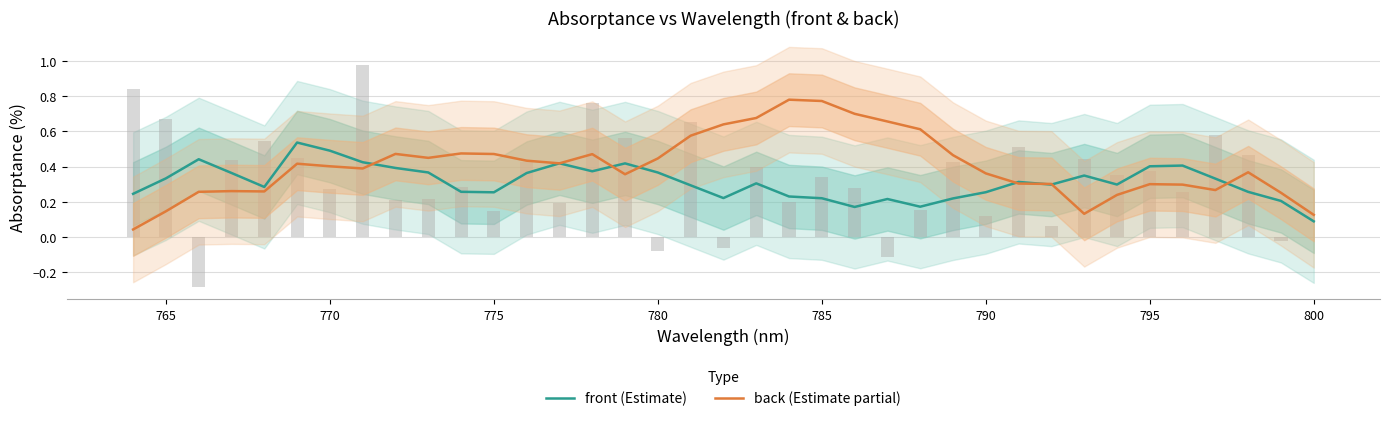

What is the sum of all back (Estimate partial) values?

15.0